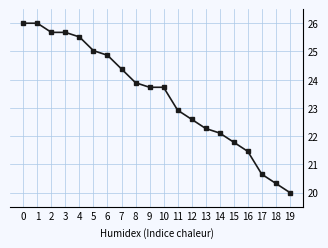

Reading right to left, extract all data points from this chart.

20.0	20.3	20.6	21.5	21.8	22.1	22.3	22.6	22.9	23.7	23.7	23.9	24.4	24.9	25.0	25.5	25.7	25.7	26.0	26.0